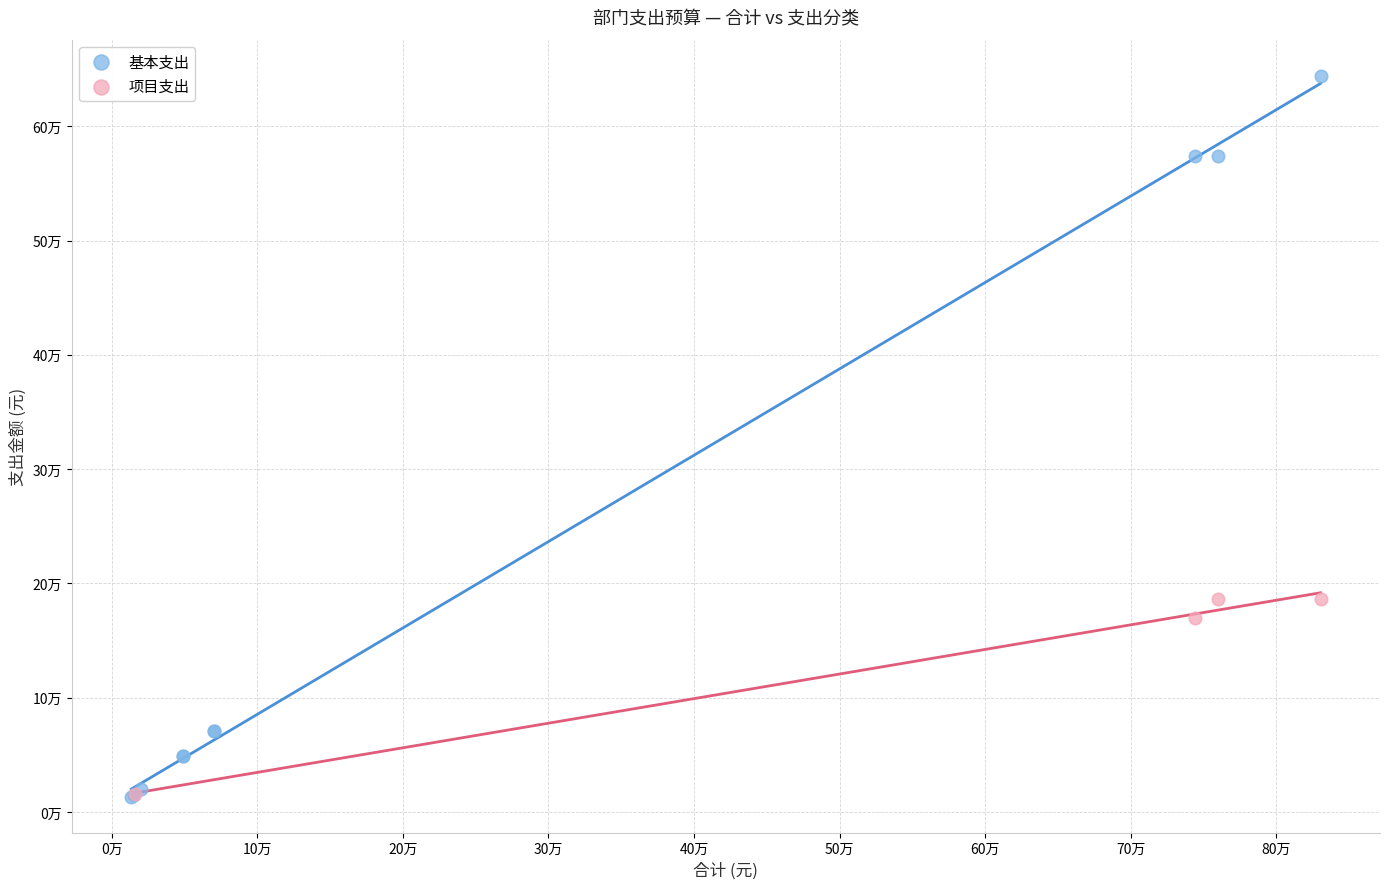

What are all the series names shown in the legend?

基本支出, 项目支出